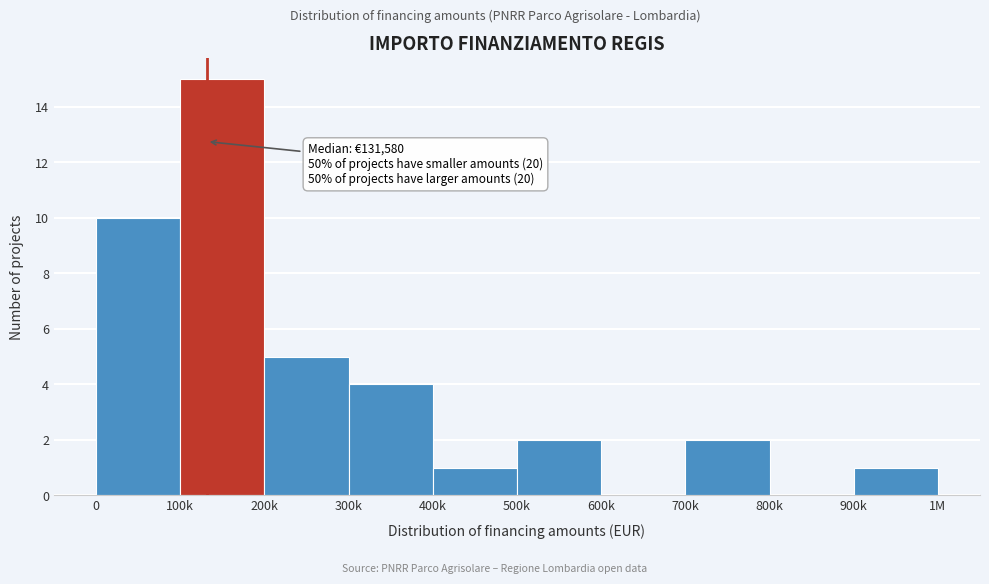

Reading left to right, what are all the values shown in this chart?

0=10	100k=15	200k=5	300k=4	400k=1	500k=2	600k=0	700k=2	800k=0	900k=1